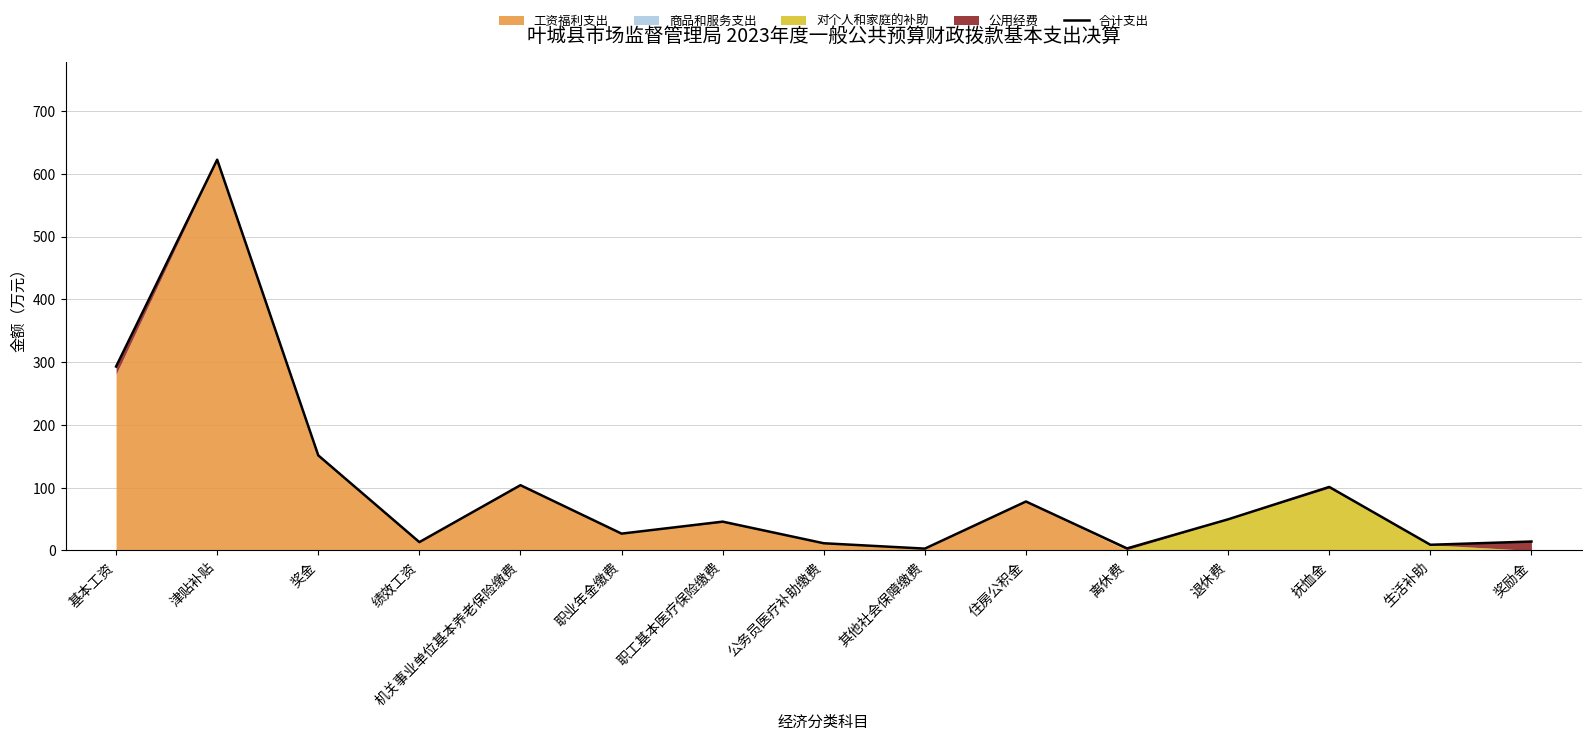

What is the average value?

101.8